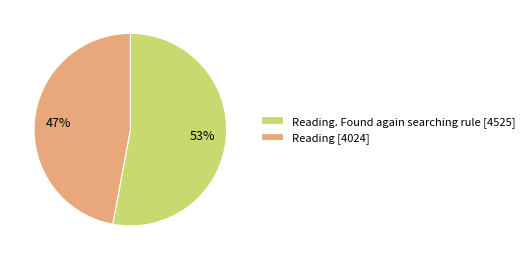

Is it true that Reading [4024] is 35% of the pie?

False